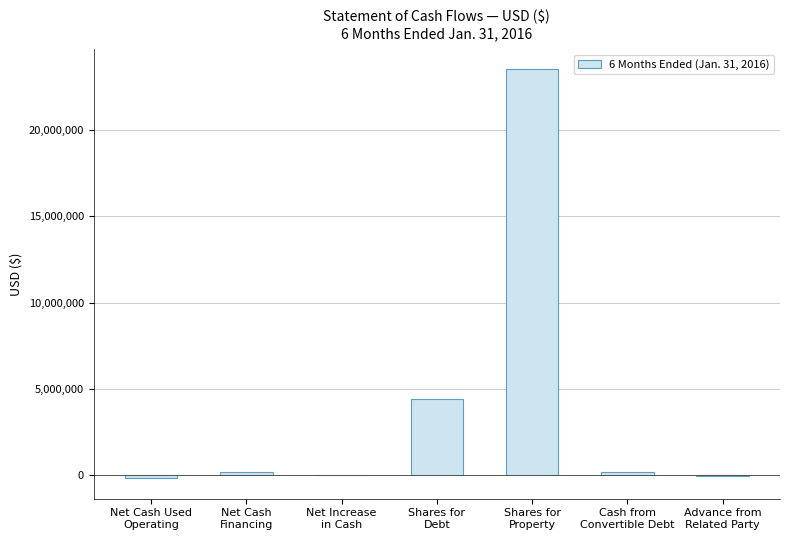

What is the sum of all values?

28112024